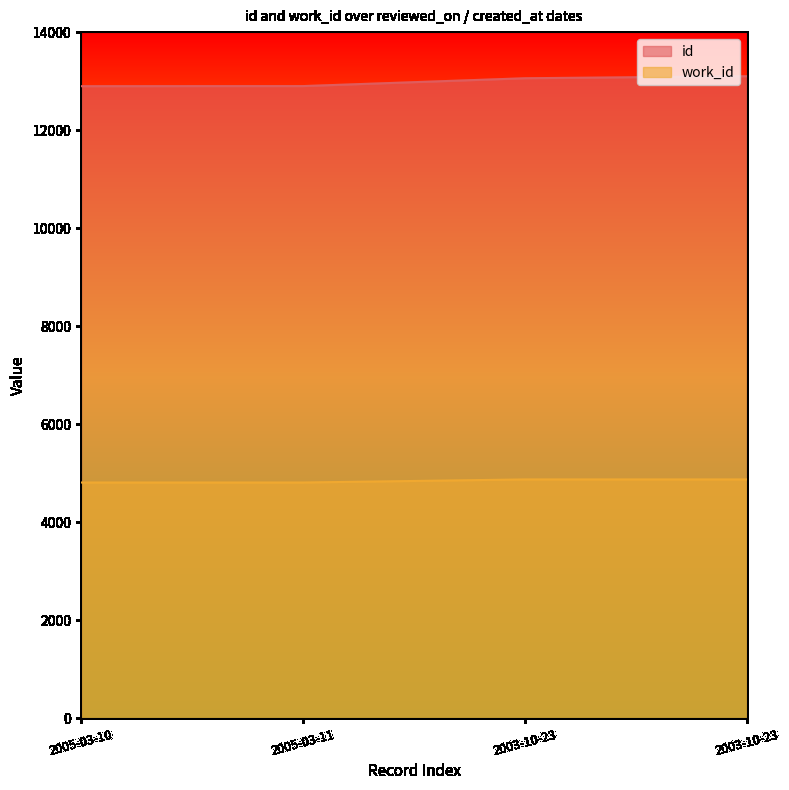

List the labels in order of work_id value, smallest first.

2005-03-10, 2005-03-11, 2003-10-23, 2003-10-23